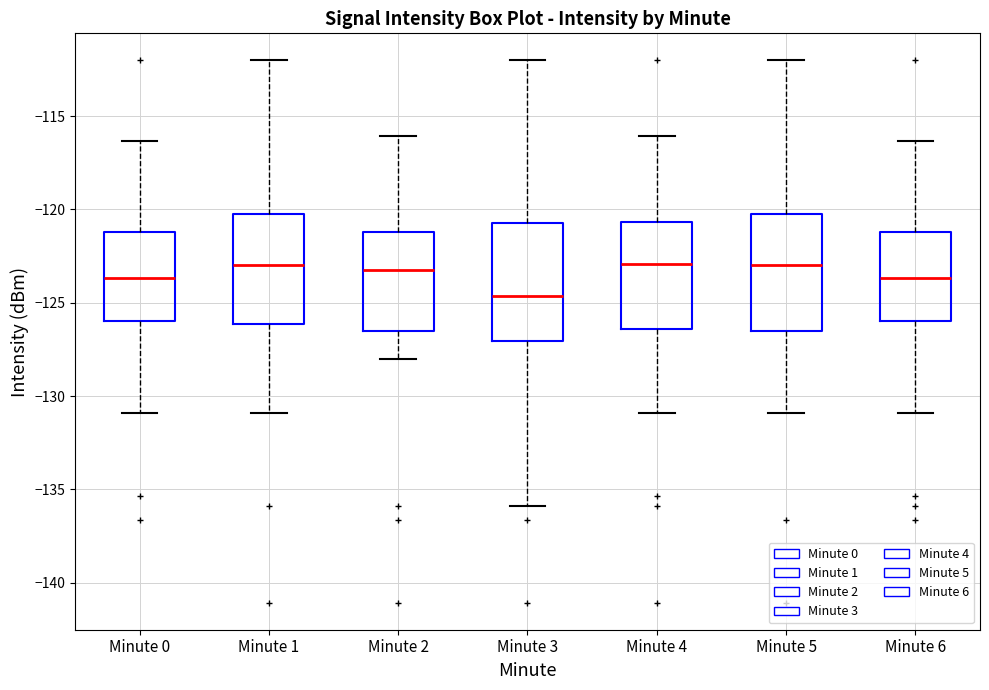

Reading left to right, transcribe this box plot: for each box, give where its median line is, the range the box spans, and where its two whiskers end, as read against the y-axis. The values are not printed on the chart, so give them approximately, as read against the axis.

Minute 0: median -123.5, box -126.0 to -121.0, whiskers -131.0 to -116.5
Minute 1: median -123.0, box -126.0 to -120.0, whiskers -131.0 to -112.0
Minute 2: median -123.0, box -126.5 to -121.0, whiskers -128.0 to -116.0
Minute 3: median -124.5, box -127.0 to -120.5, whiskers -136.0 to -112.0
Minute 4: median -123.0, box -126.5 to -120.5, whiskers -131.0 to -116.0
Minute 5: median -123.0, box -126.5 to -120.0, whiskers -131.0 to -112.0
Minute 6: median -123.5, box -126.0 to -121.0, whiskers -131.0 to -116.5